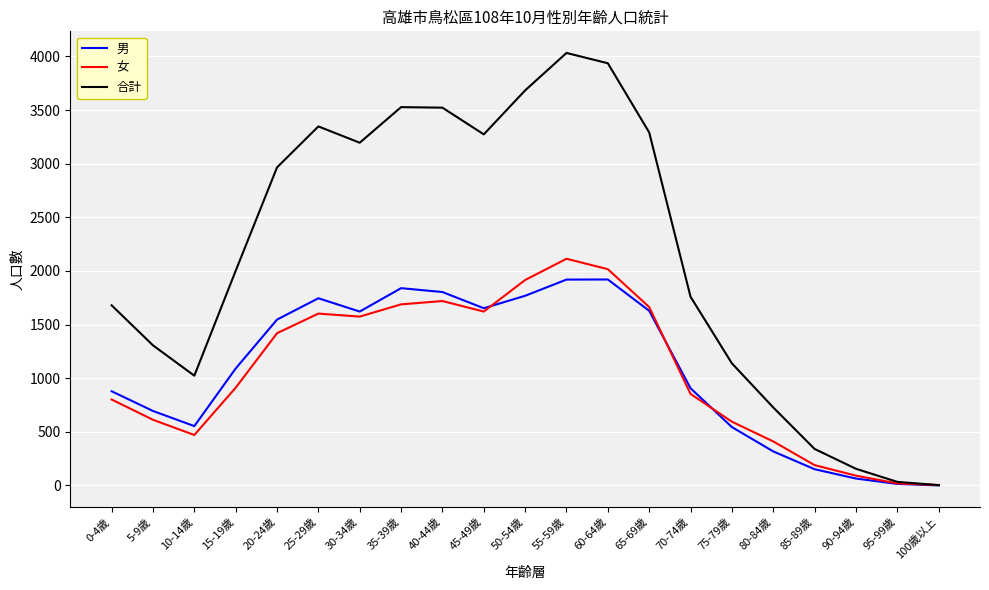

At which category does 男 reach its first local valley?

10-14歲